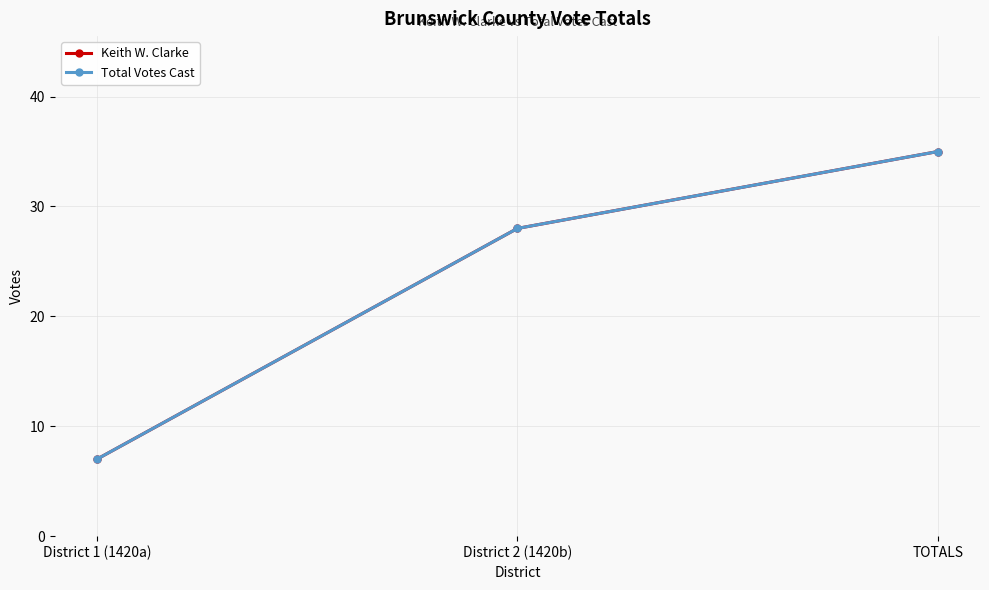

What is the label of the 2nd point from the right?

District 2 (1420b)